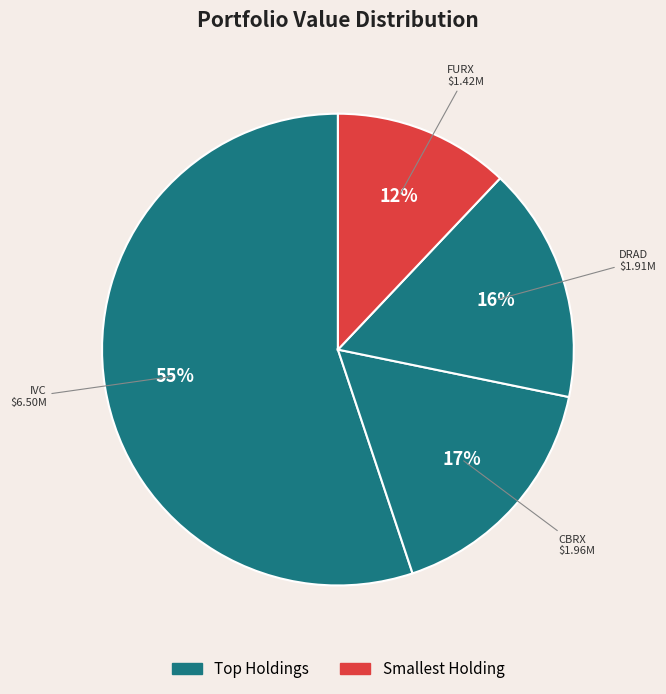

How many segments does this pie chart have?

4